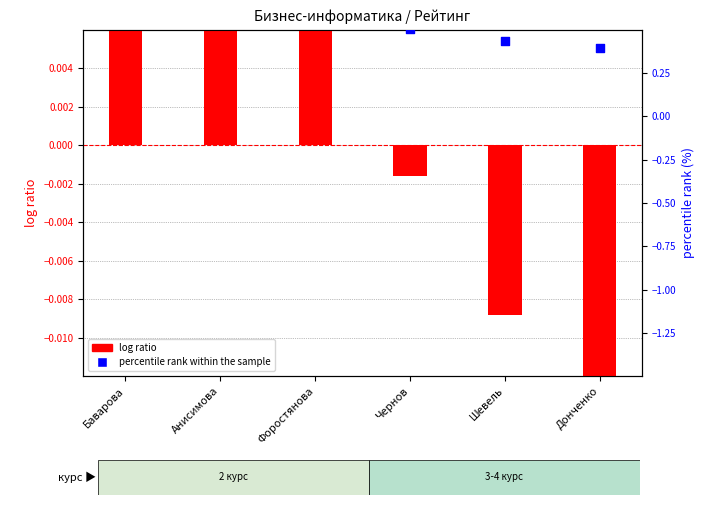

What is the total value across all series at Анисимова?

2.6